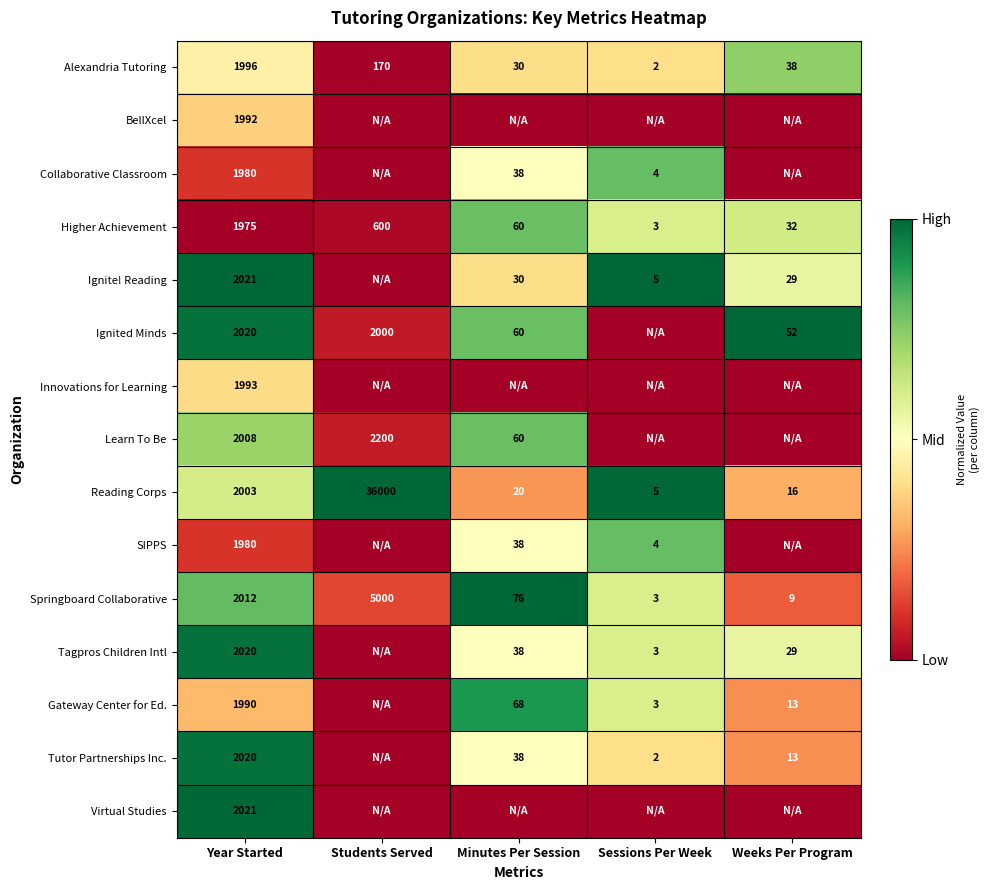

The Virtual Studies series shows 2021 at Year Started. True or false?

True